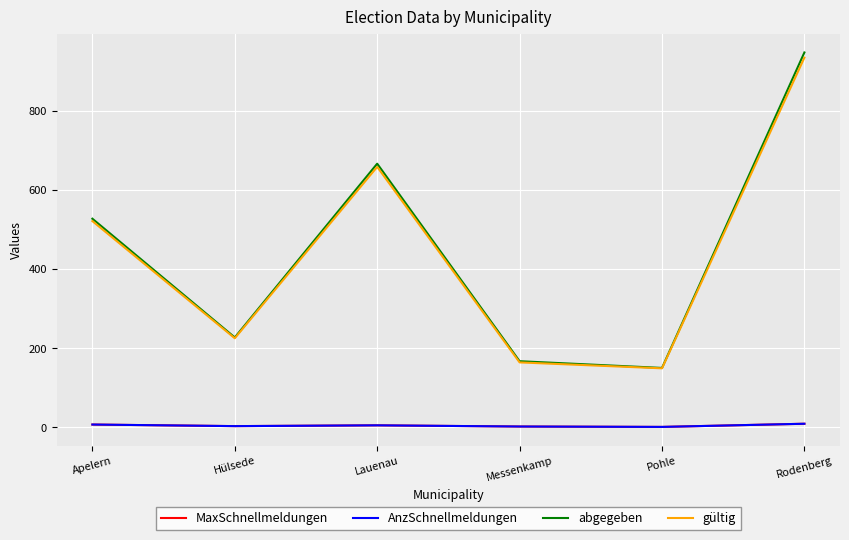

What is the label of the 4th point from the left?

Messenkamp